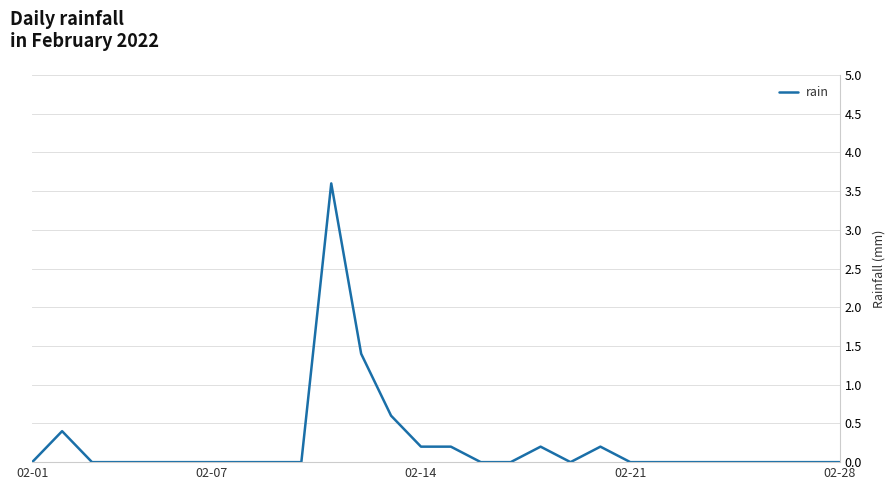

What is the greatest value displayed?

3.6